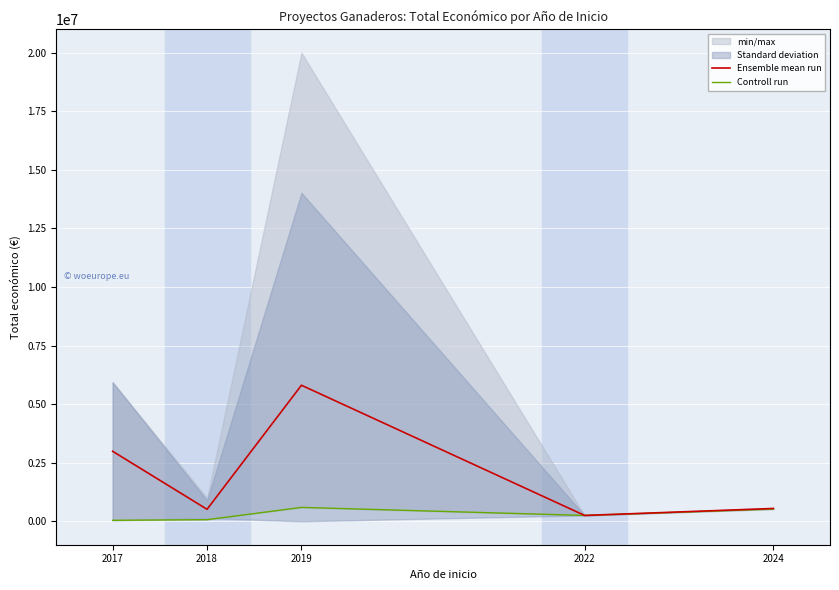

What is the sum of the Ensemble mean run values at 2024 and 2018?

1058563.7